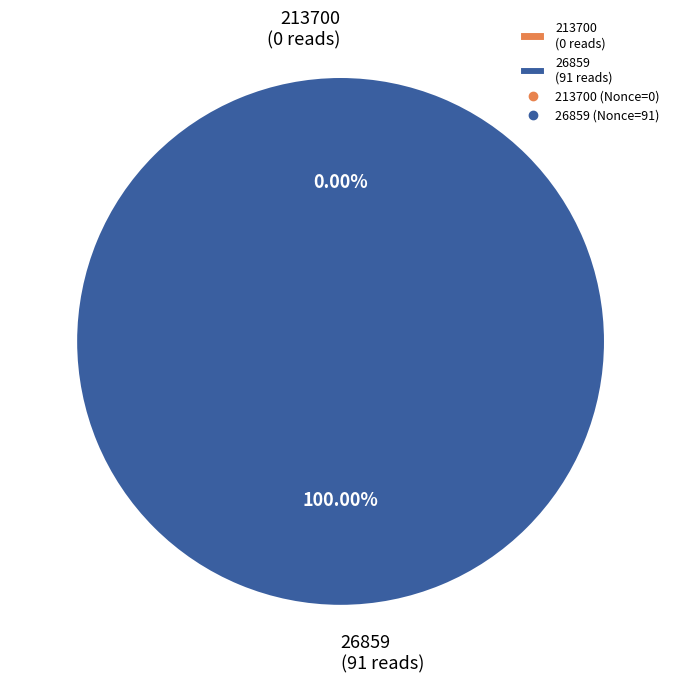

To the nearest percent, what is the difference between the 213700 and 26859 slice percentages?

100%